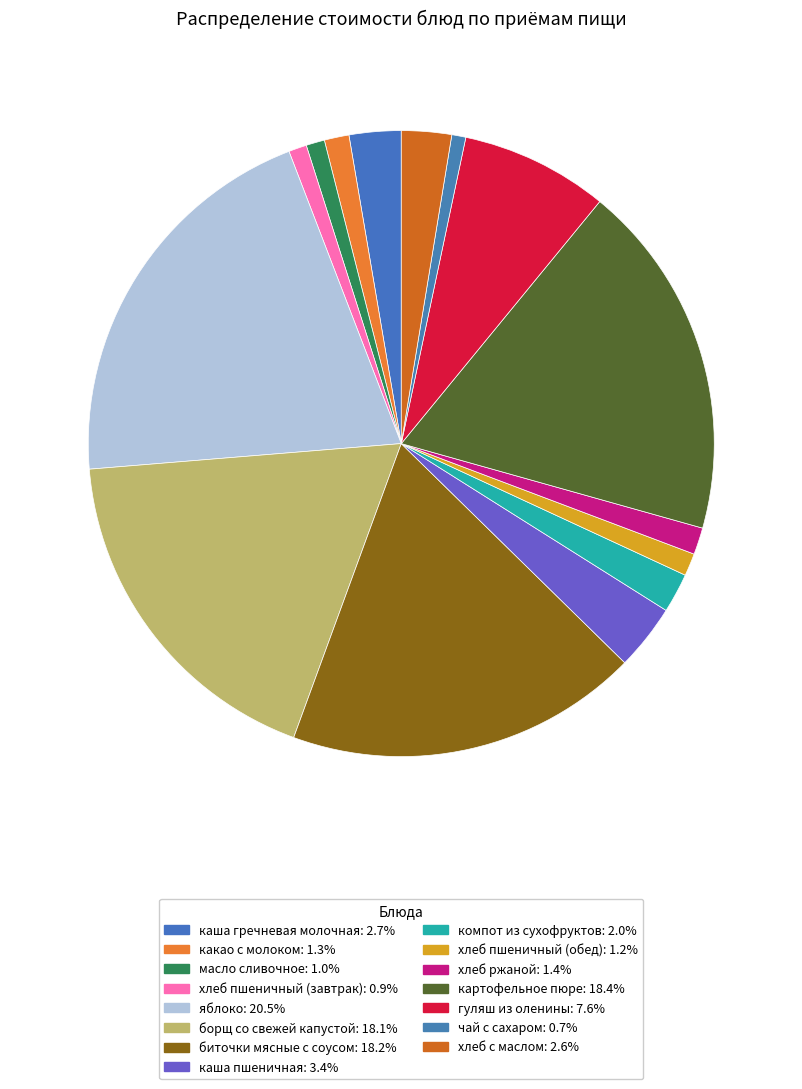

How many segments does this pie chart have?

15